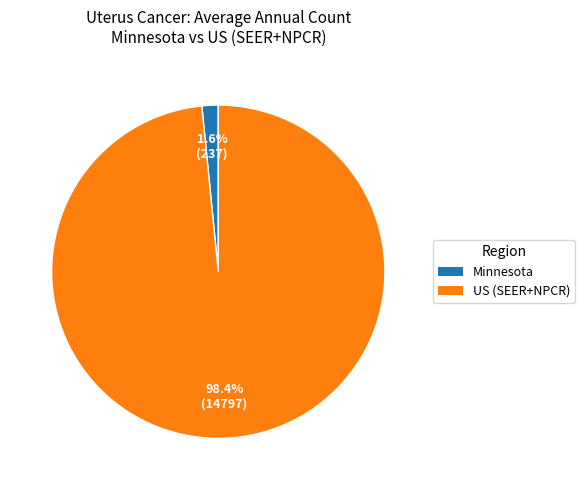

Is the sum of US (SEER+NPCR) and Minnesota greater than half?

Yes